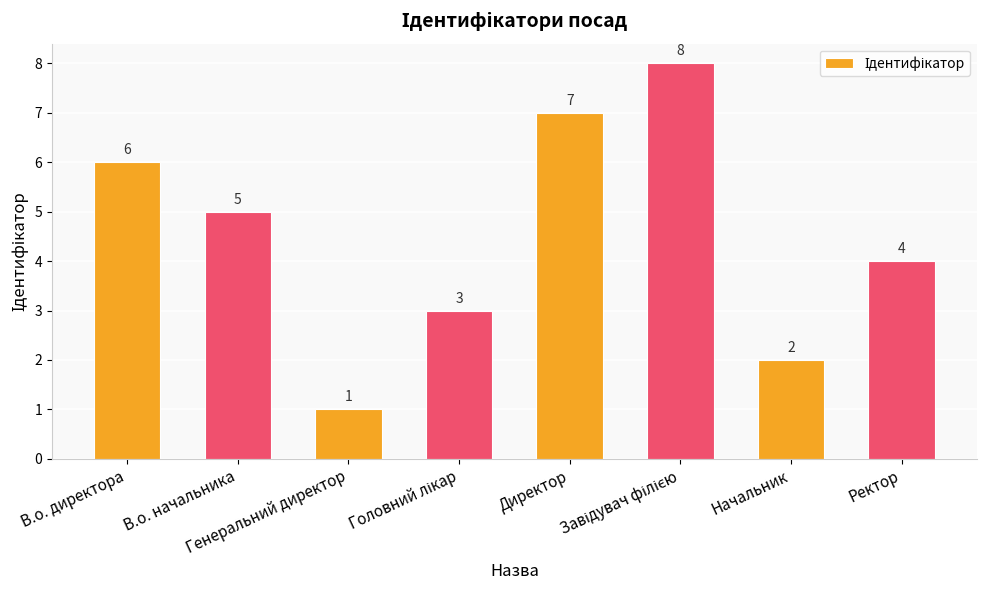

What is the value of the 7th bar from the left?

2